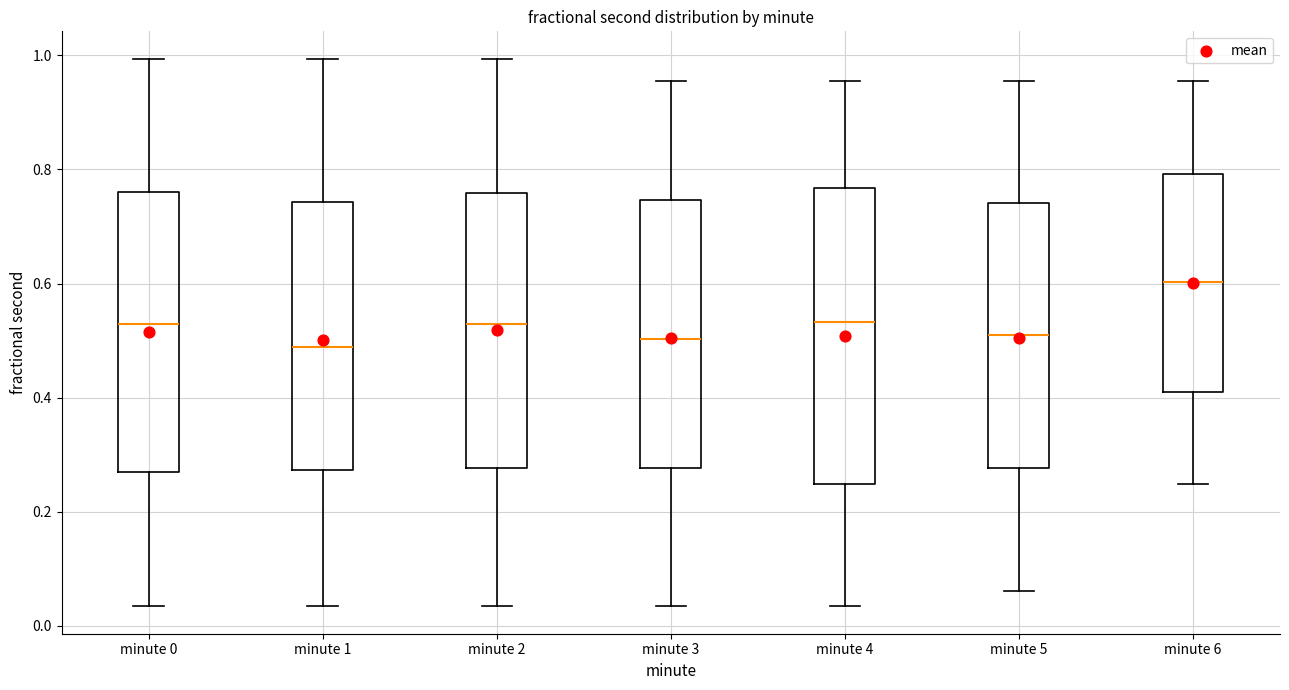

Comparing the boxes themselves (not the whiskers), which one is the tallest?

minute 4